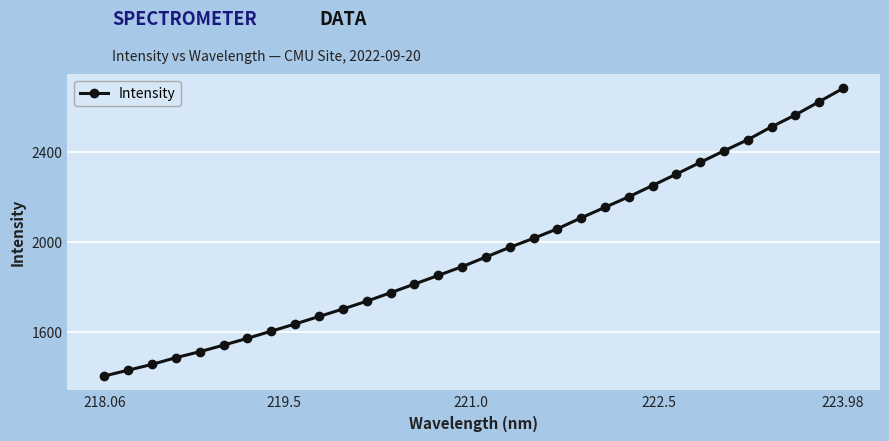

What is the smallest value displayed?

1407.1